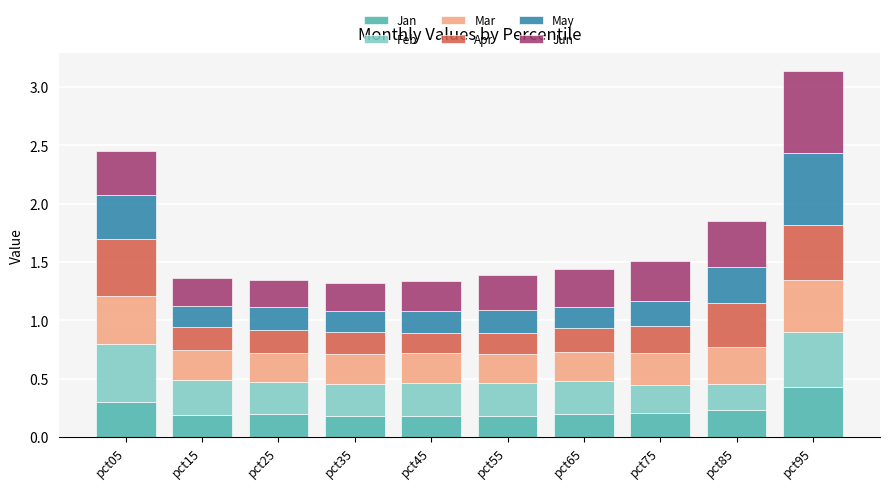

At which category is the sum across all series the highest?

pct95